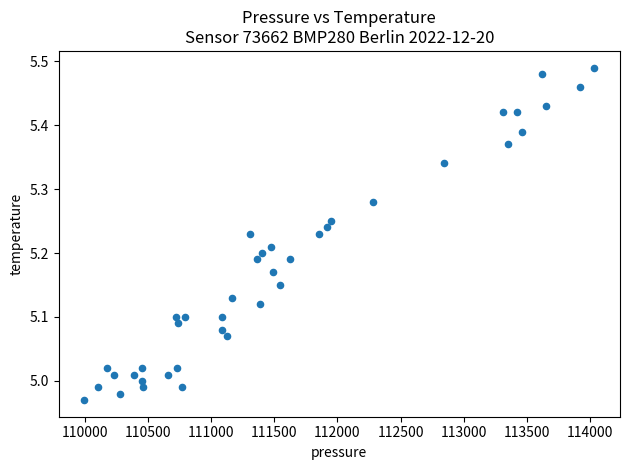

What is the range of Y values (max minus min)?

0.5